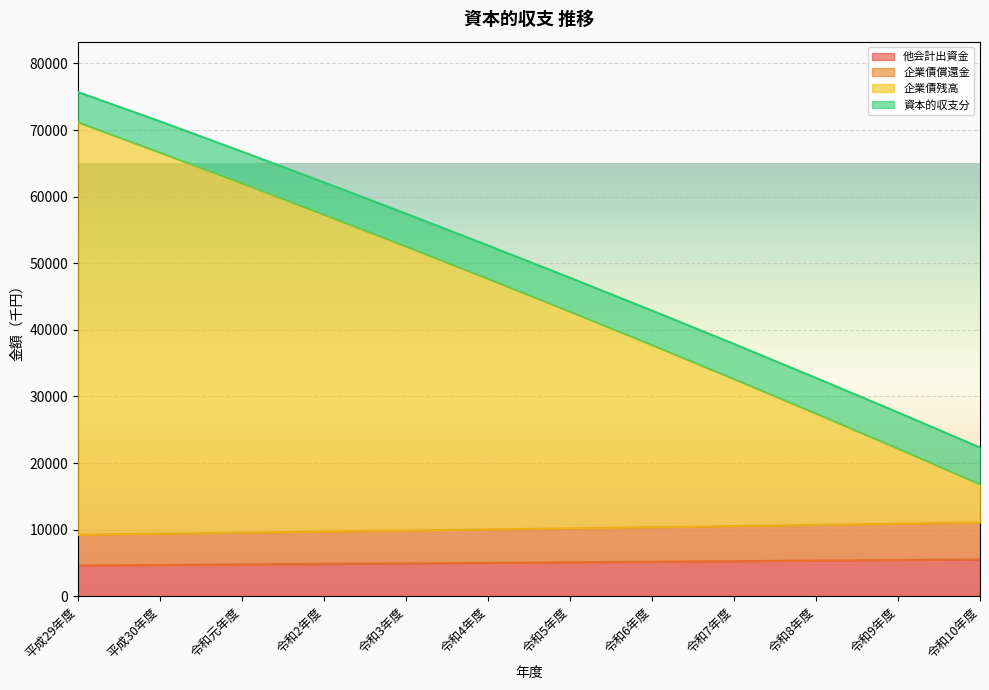

Does the chart display data point markers on the line(s)?

No